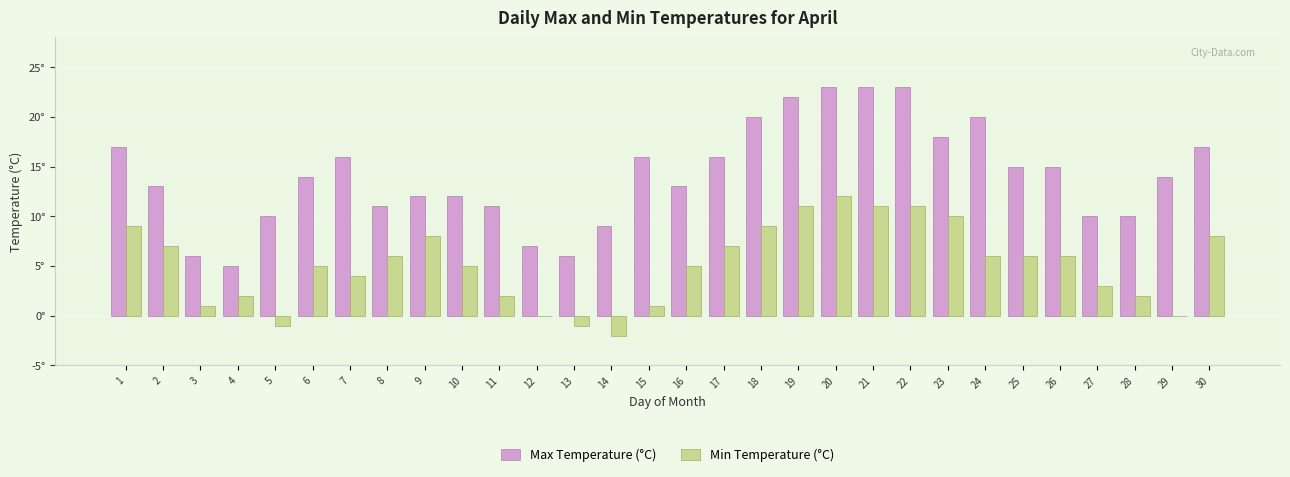

Does the chart contain stacked bars?

No